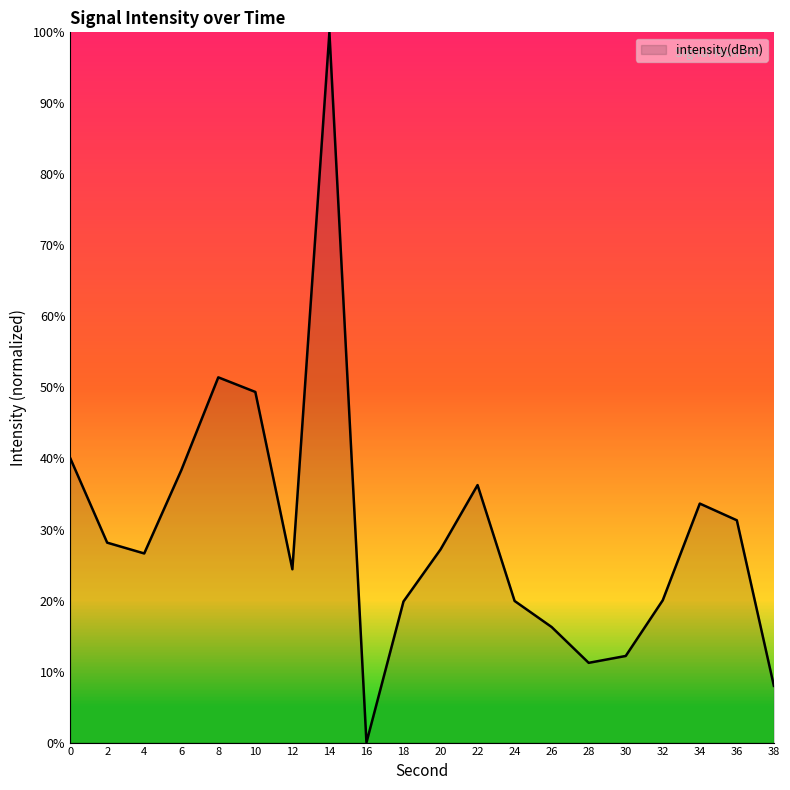

What is the change in value from 10 to 20?

-22.2